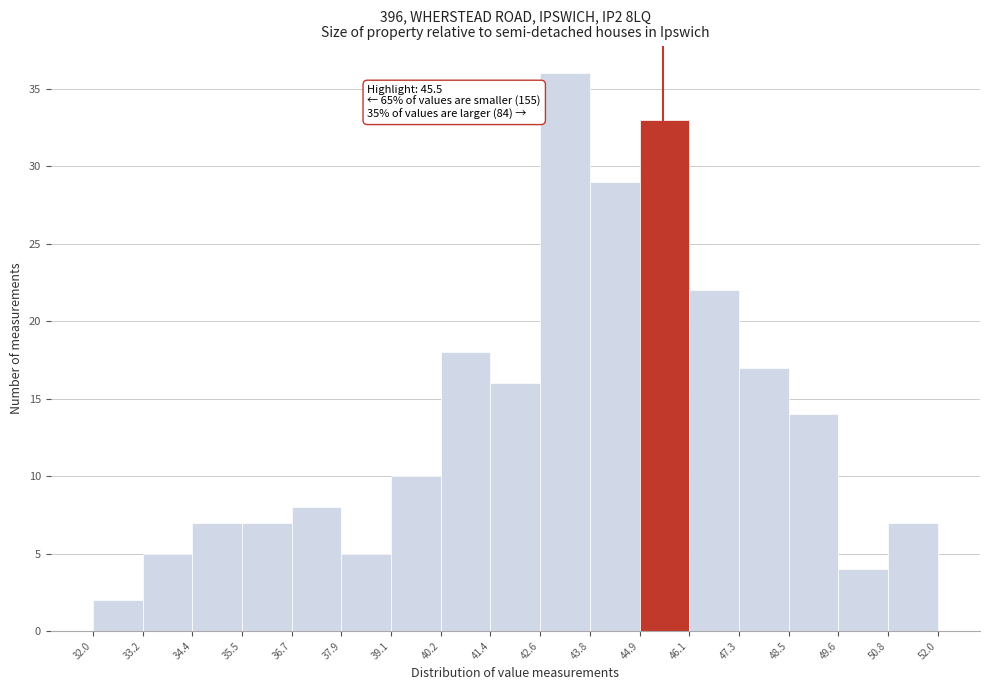

Which range on the x-axis has the tallest bar?

42.6 to 43.8